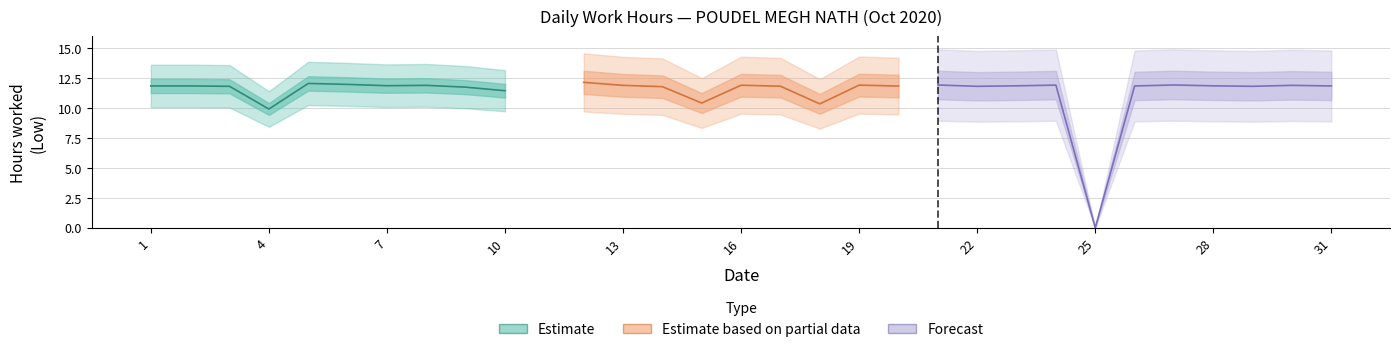

List the labels in order of value, largest first.

12, 5, 6, 21, 27, 19, 24, 16, 8, 13, 30, 7, 23, 28, 1, 2, 26, 31, 20, 17, 3, 22, 29, 14, 9, 10, 15, 18, 4, 11, 25